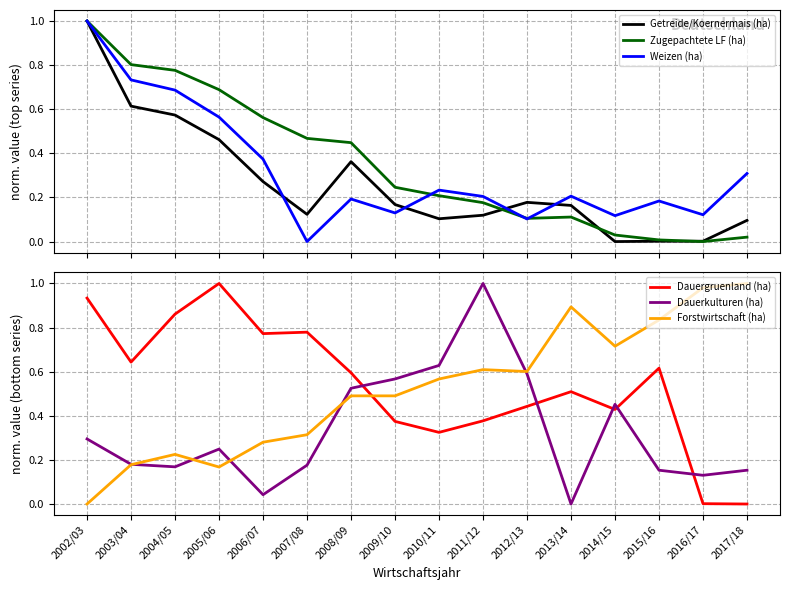

Where is the first local minimum for Zugepachtete LF (ha)?

2012/13